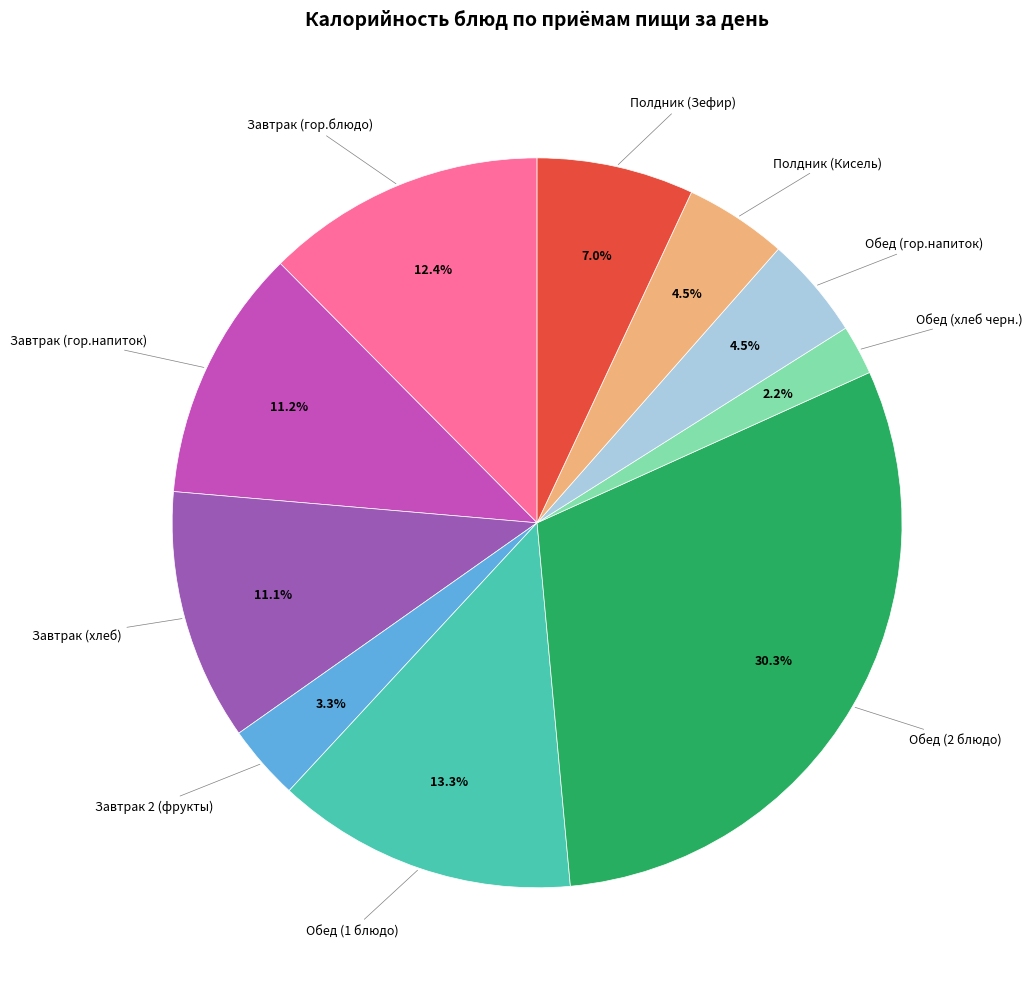

Does any single category account for the majority?

No